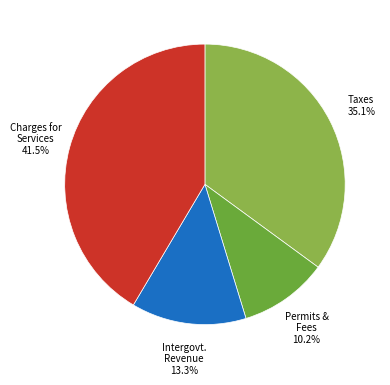

Count the number of slices in the pie.

4